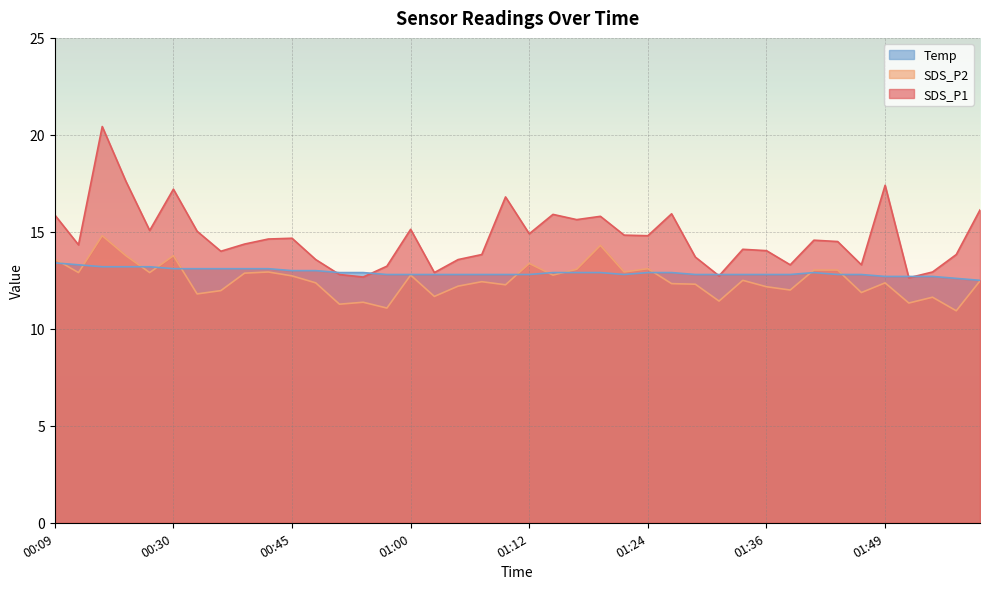

What is the difference between the SDS_P1 values at 01:34 and 01:36?

0.1